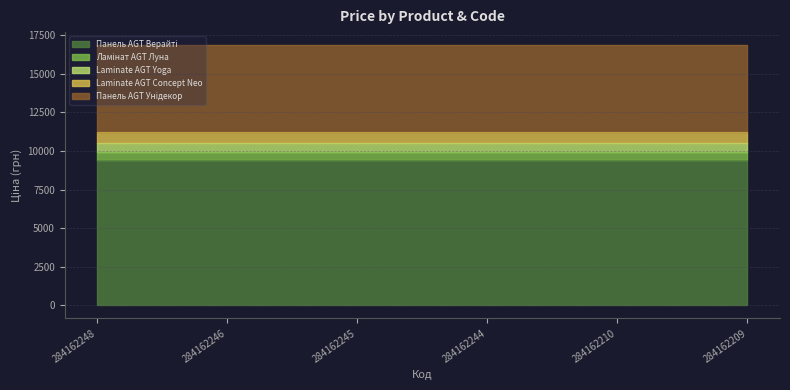

True or false: Ламінат AGT Луна and Laminate AGT Yoga cross at least once.

False